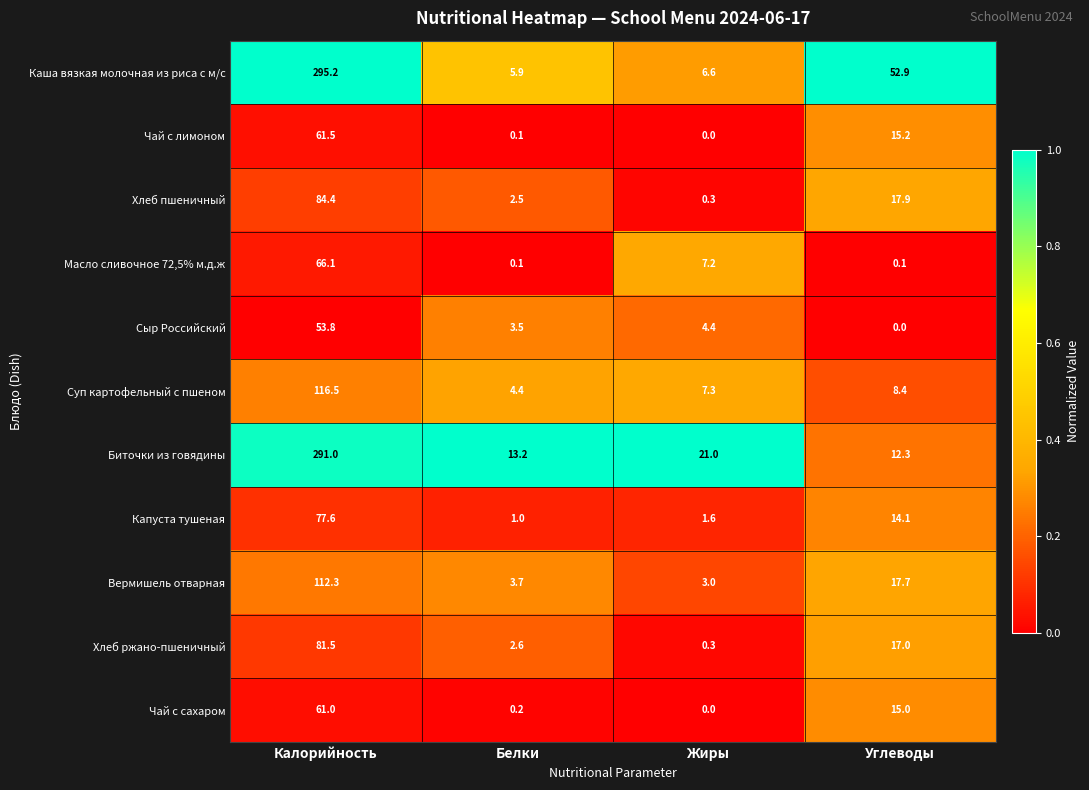

Is it true that Биточки из говядины equals 21.0 at Жиры?

True